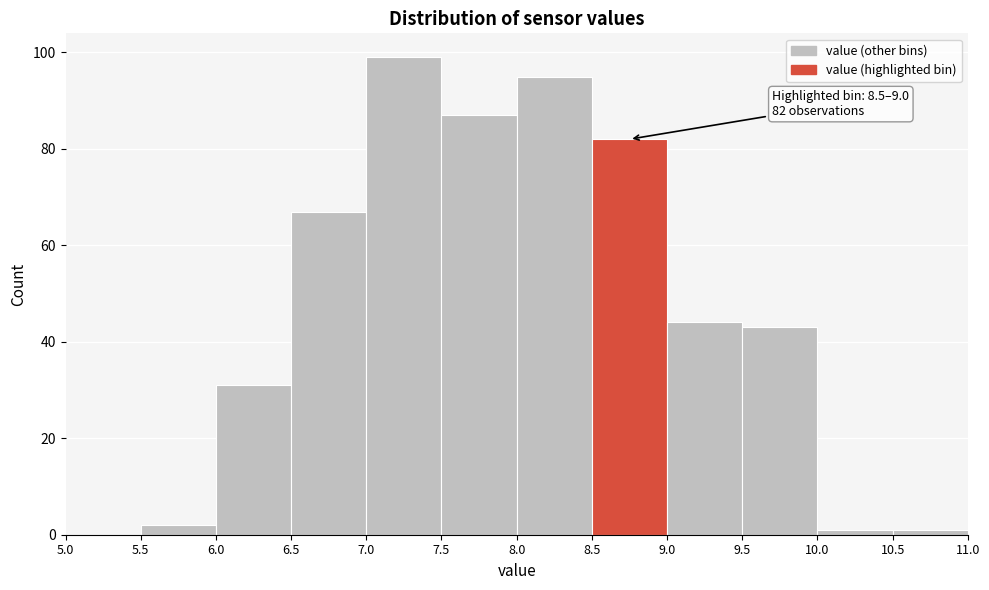

Over which range of the x-axis is the bar tallest?

7.0 to 7.5